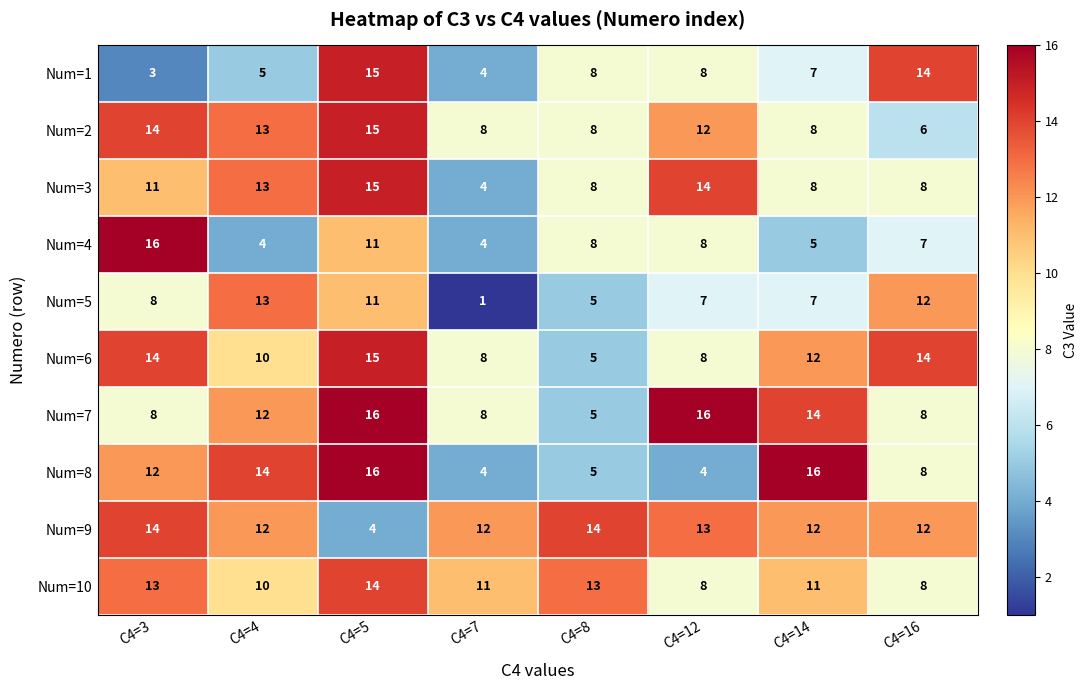

At how many categories does at least one series exceed 9?

8